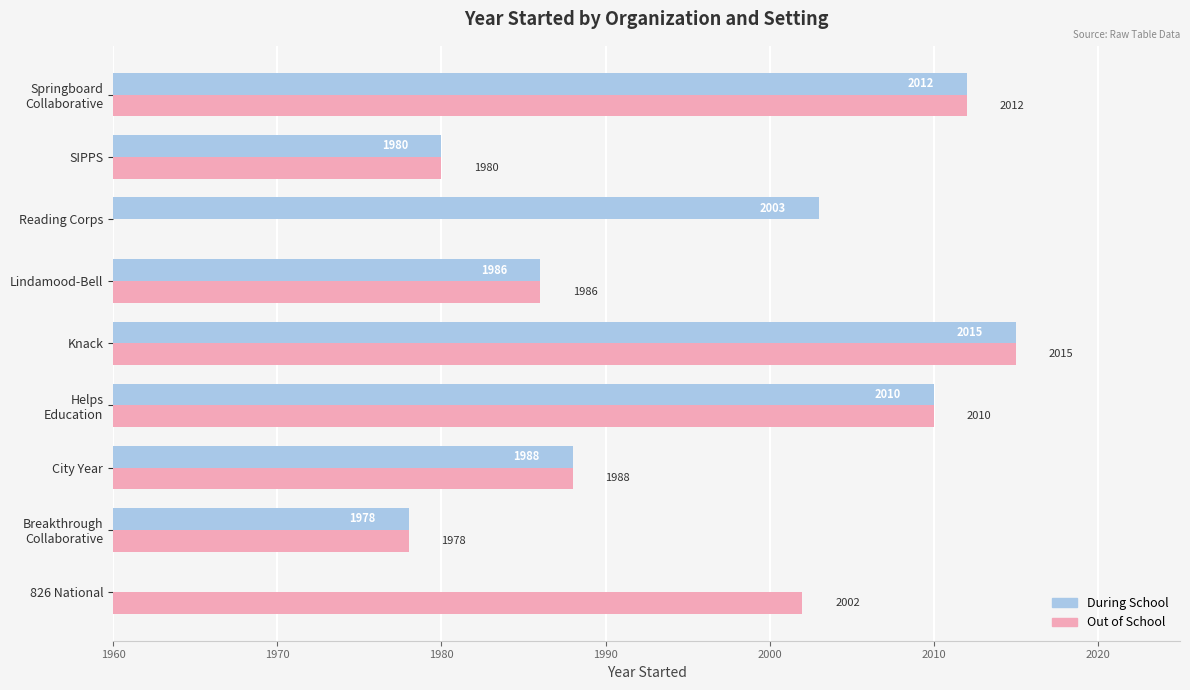

What are all the series names shown in the legend?

During School, Out of School